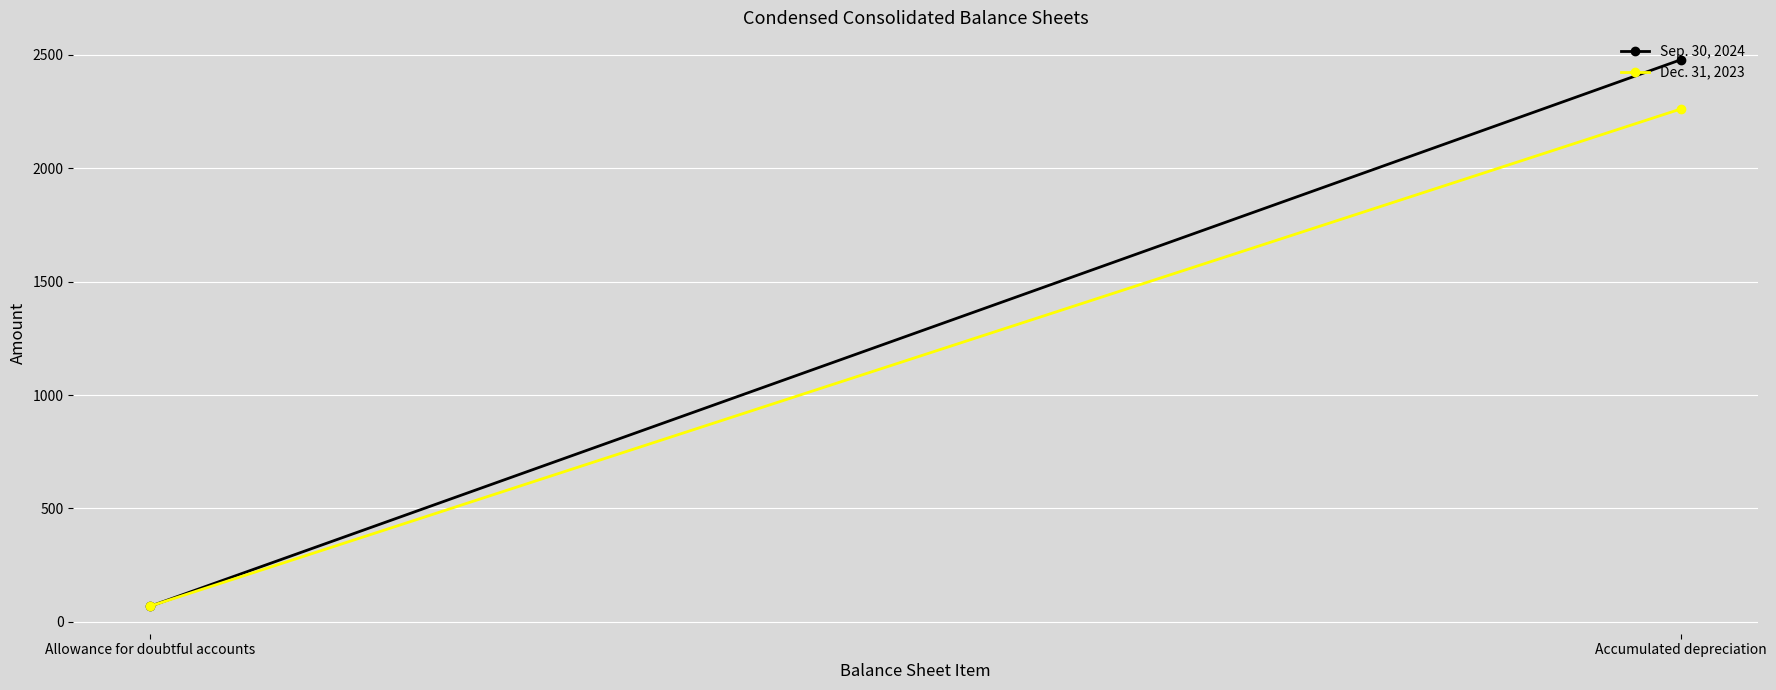

What position from the right is Allowance for doubtful accounts?

2